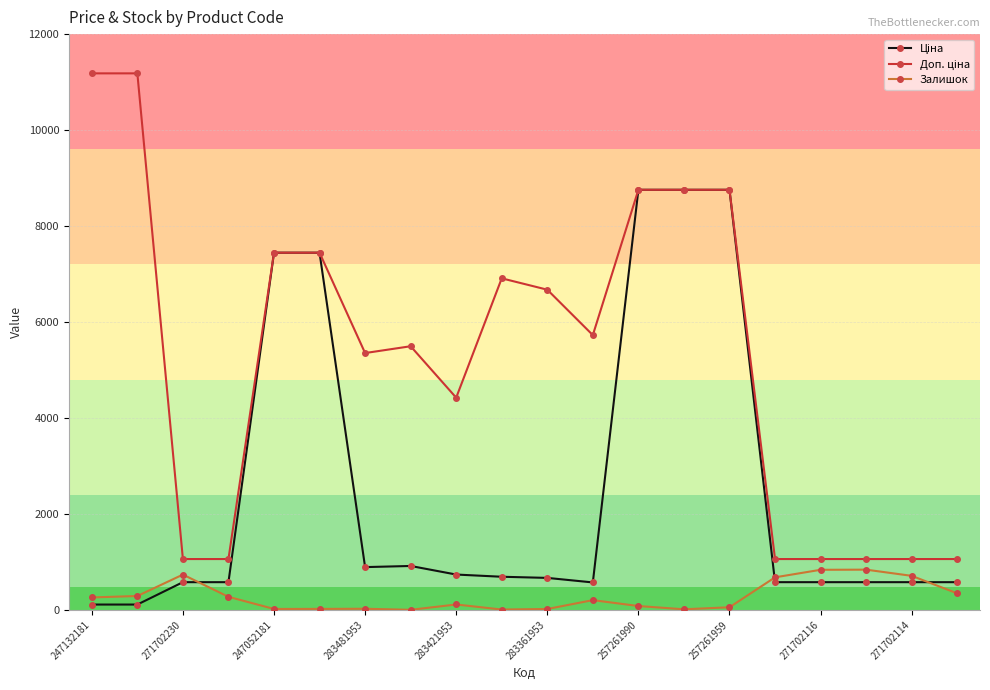

At how many categories does at least one series exceed 3342?

13